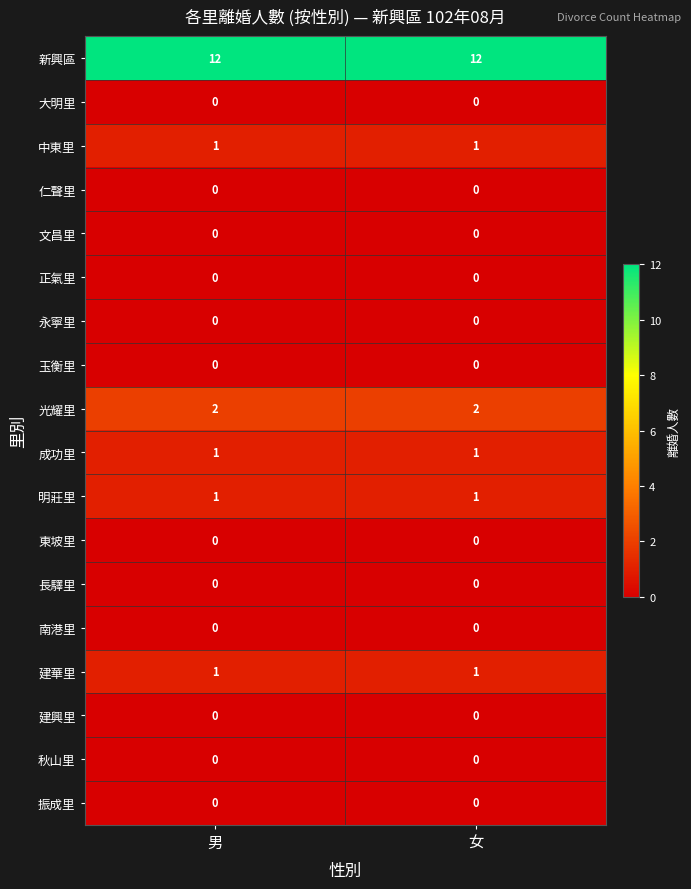

Is it true that 光耀里 equals 2 at 女?

True